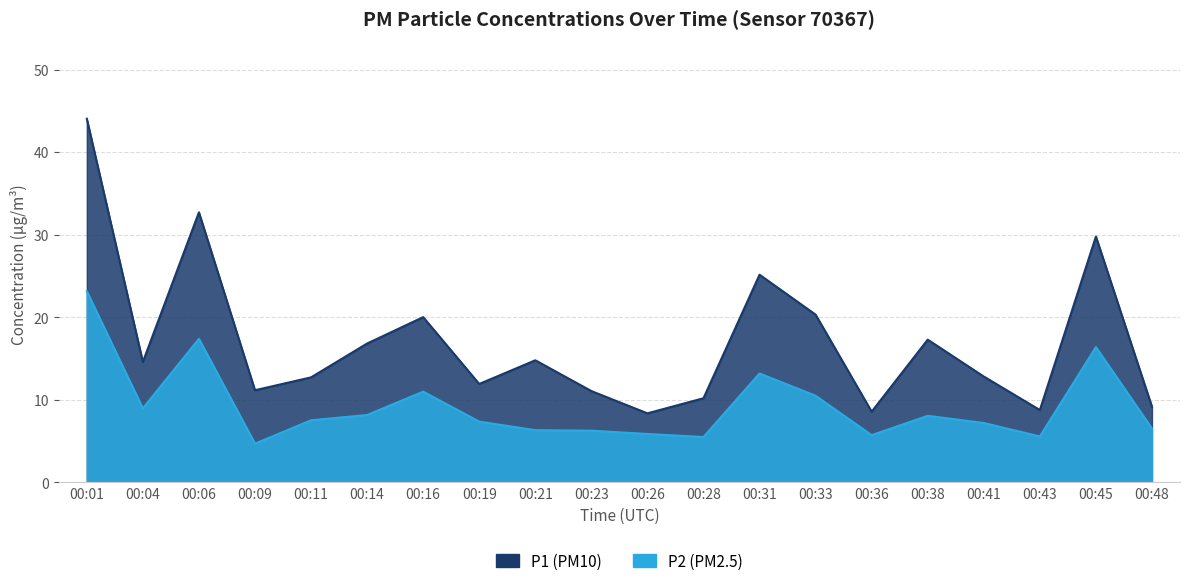

What is the value of the P1 point at the 18th from the left?

8.8